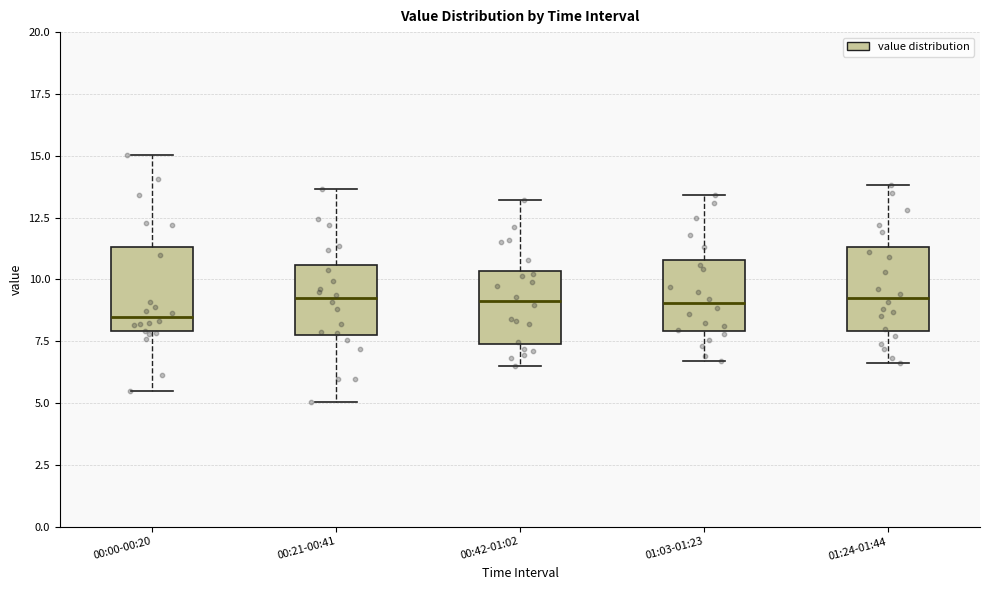

Reading left to right, read every box against the y-axis: the position of its median line, the range the box covers, and the ends of its whiskers. The values are not printed on the chart, so give them approximately, as read against the axis.

00:00-00:20: median 8.5, box 8.0 to 11.5, whiskers 5.5 to 15.0
00:21-00:41: median 9.0, box 8.0 to 10.5, whiskers 5.0 to 13.5
00:42-01:02: median 9.0, box 7.5 to 10.5, whiskers 6.5 to 13.0
01:03-01:23: median 9.0, box 8.0 to 11.0, whiskers 6.5 to 13.5
01:24-01:44: median 9.5, box 8.0 to 11.5, whiskers 6.5 to 14.0